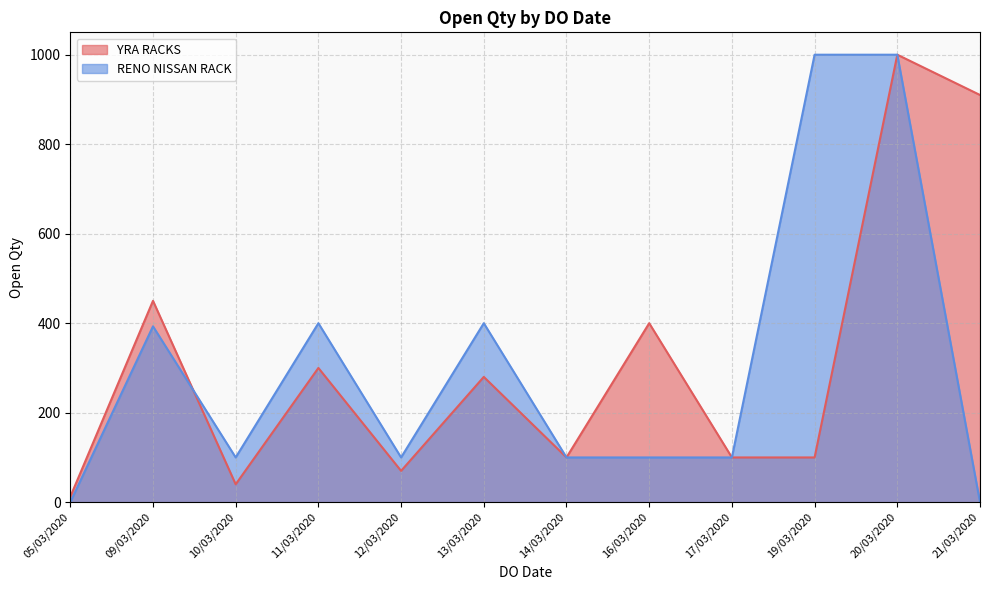

What is the minimum value for YRA RACKS?

12